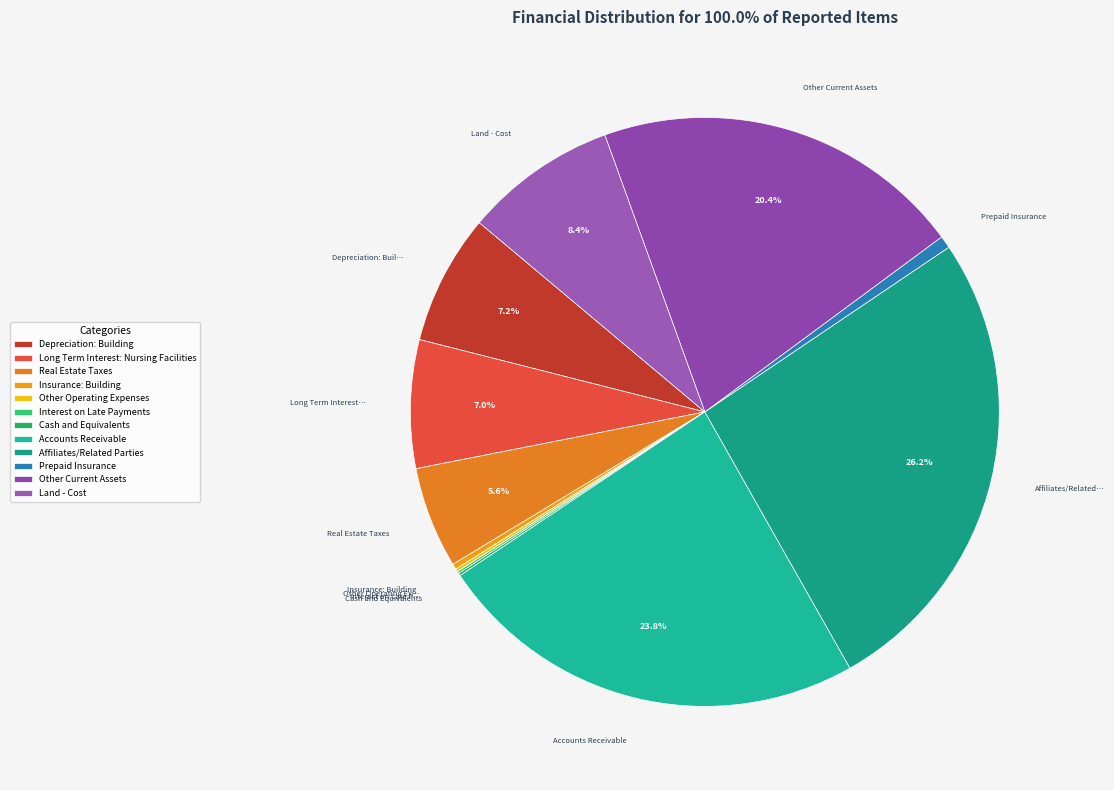

How many segments does this pie chart have?

12